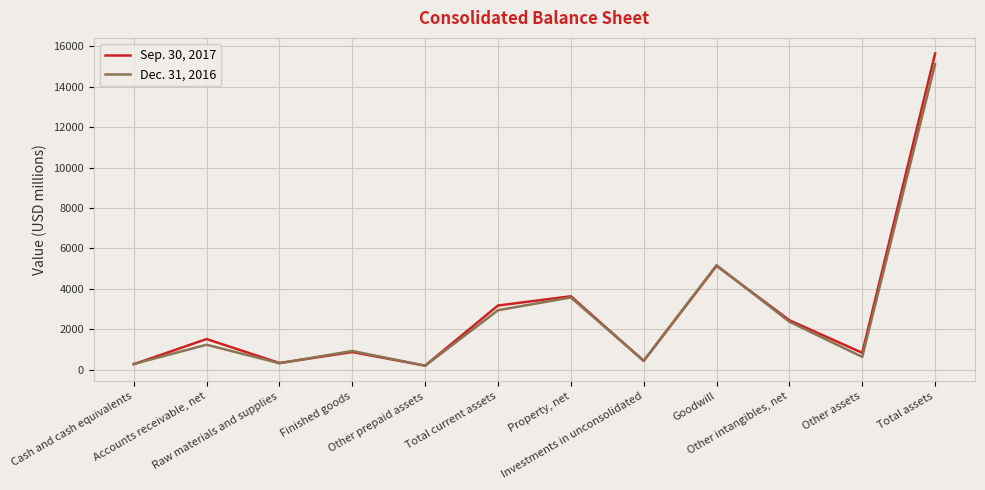

At which category is the sum across all series the highest?

Total assets